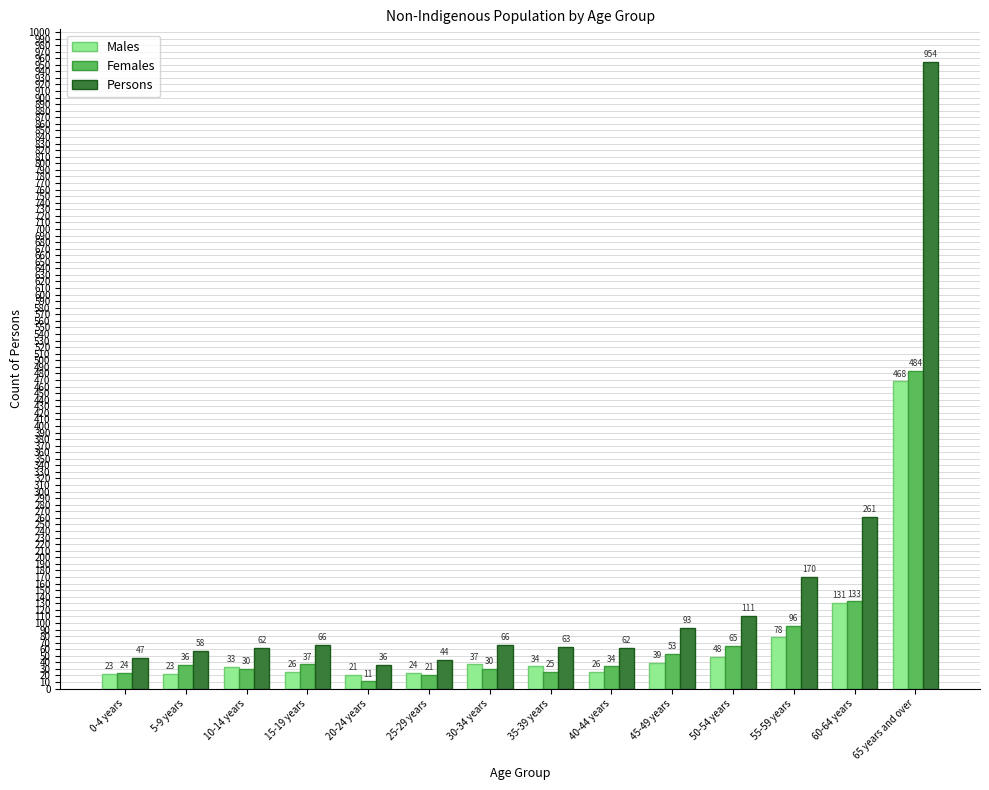

True or false: Males has a value of 23 at 0-4 years.

True